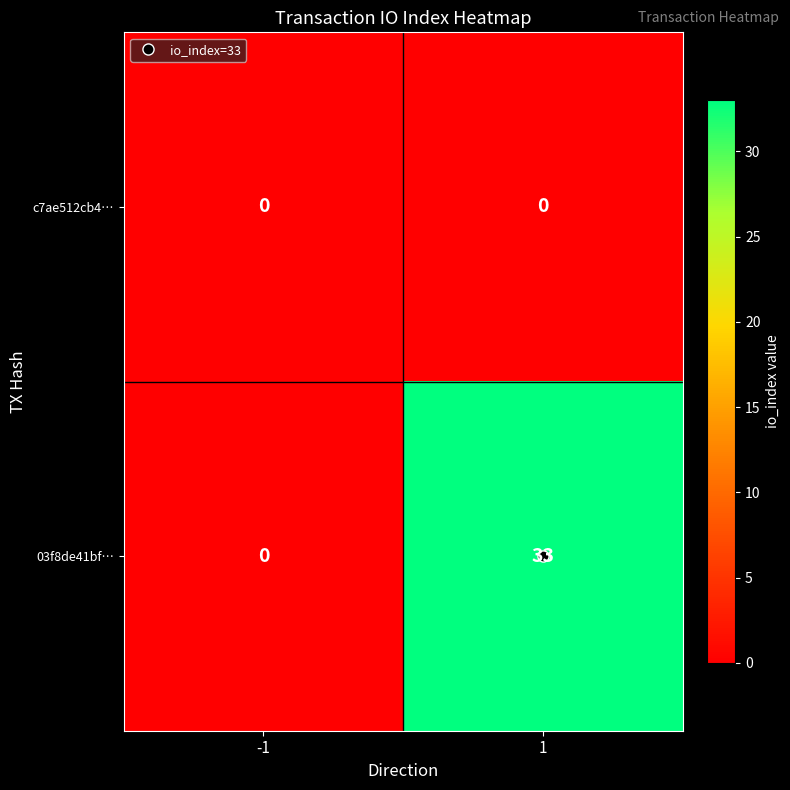

True or false: 03f8de41bf… has a value of 33 at 1.

True